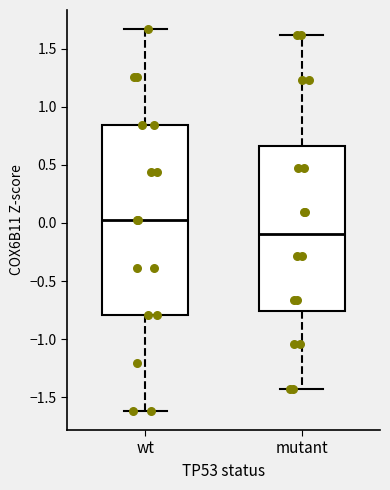

Reading left to right, read every box against the y-axis: the position of its median line, the range the box covers, and the ends of its whiskers. The values are not printed on the chart, so give them approximately, as read against the axis.

wt: median 0.05, box -0.80 to 0.85, whiskers -1.60 to 1.65
mutant: median -0.10, box -0.75 to 0.65, whiskers -1.40 to 1.60